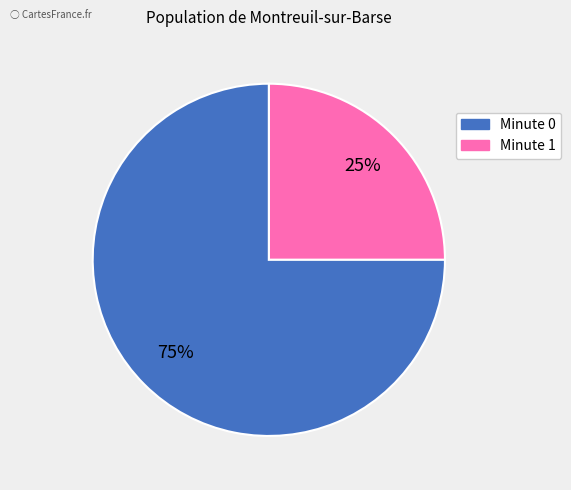

To the nearest percent, what is the difference between the largest and smallest slice percentages?

50%